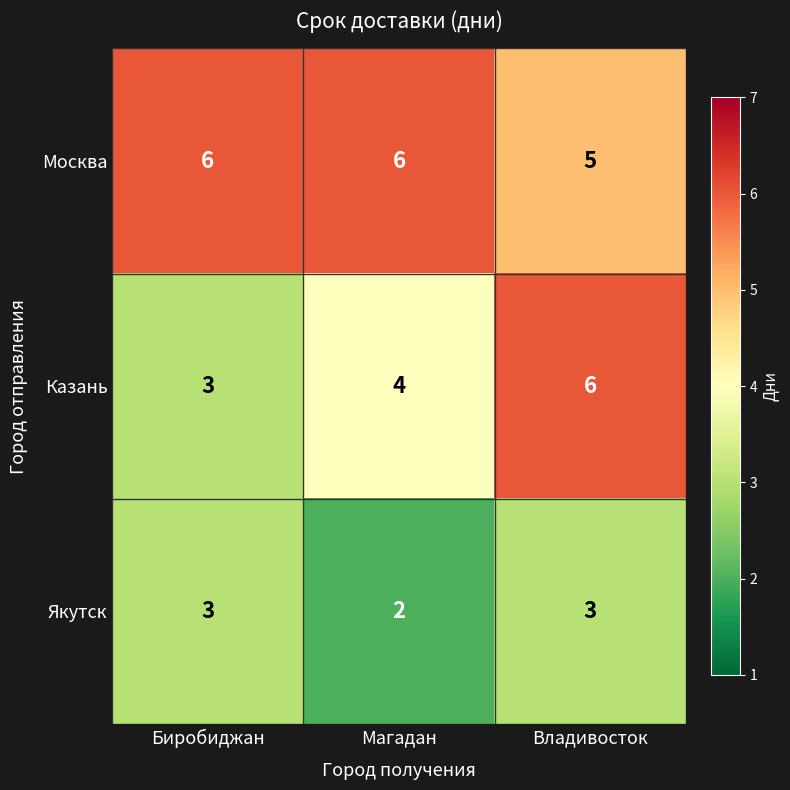

List the series in order of their overall mean, highest first.

Москва, Казань, Якутск